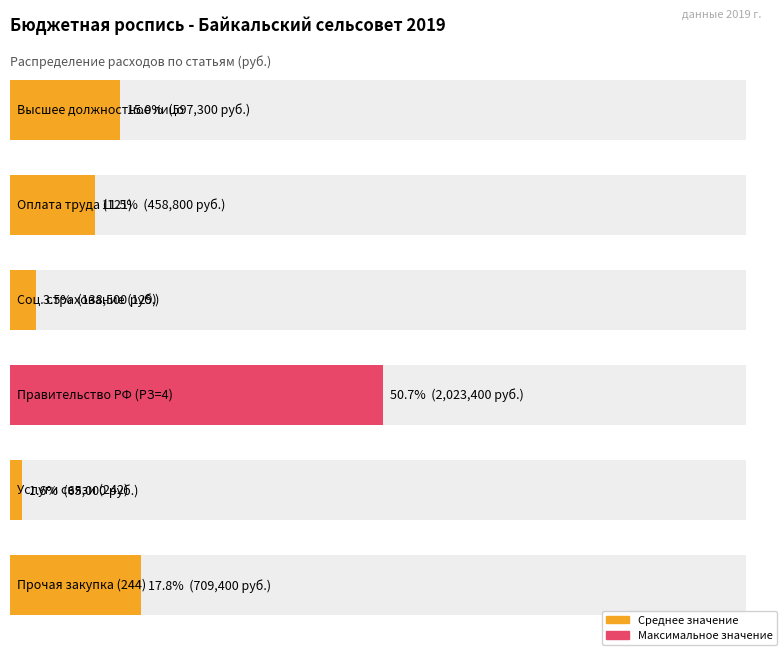

List the labels in order of value, largest first.

Функционирование Правительства (РЗ=4), Прочая закупка товаров, работ и услуг (244), Функционирование высшего должностного лица, Фонд оплаты труда (121), Взносы по обязательному страхованию (129), Закупка товаров, услуг связи (242)